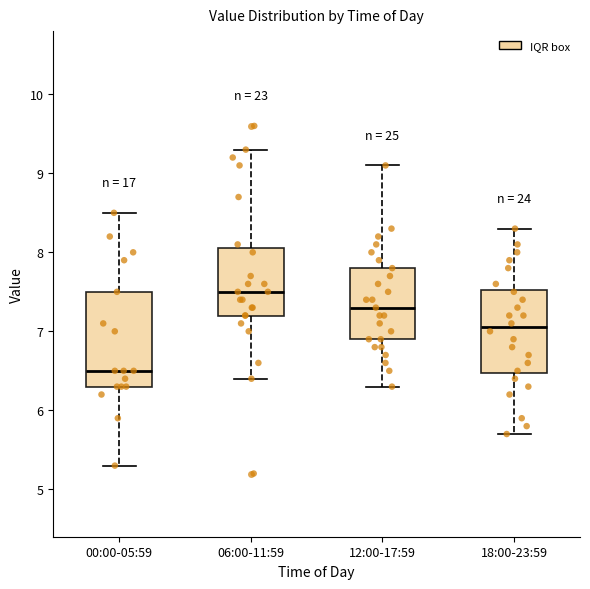

Comparing the boxes themselves (not the whiskers), which one is the tallest?

00:00-05:59